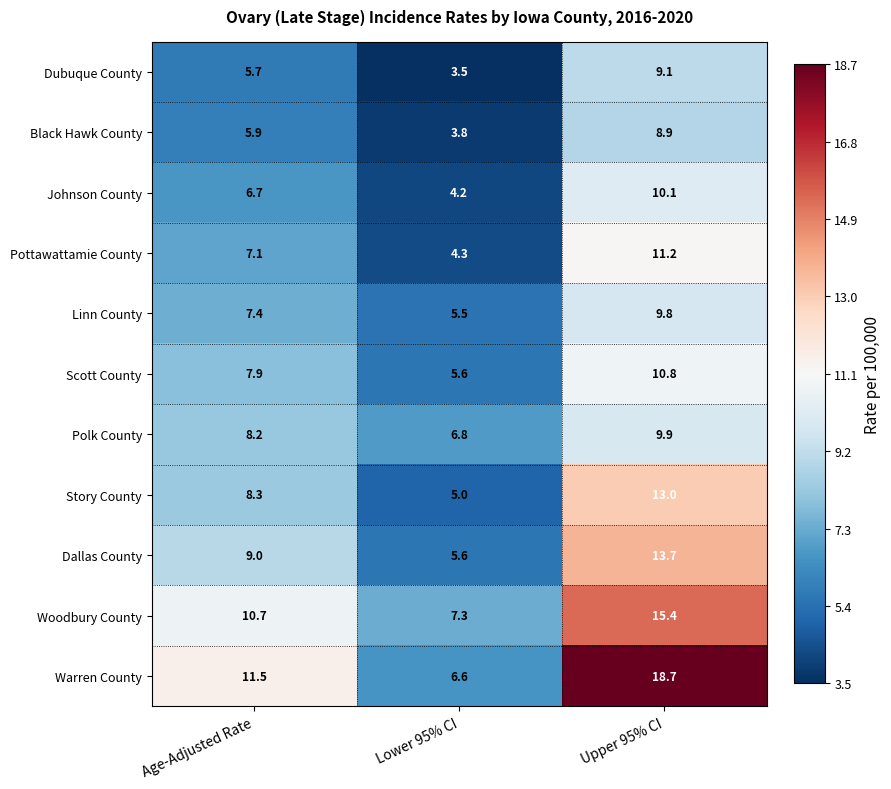

Rank the series by their maximum value, from lowest to highest.

Black Hawk County, Dubuque County, Linn County, Polk County, Johnson County, Scott County, Pottawattamie County, Story County, Dallas County, Woodbury County, Warren County